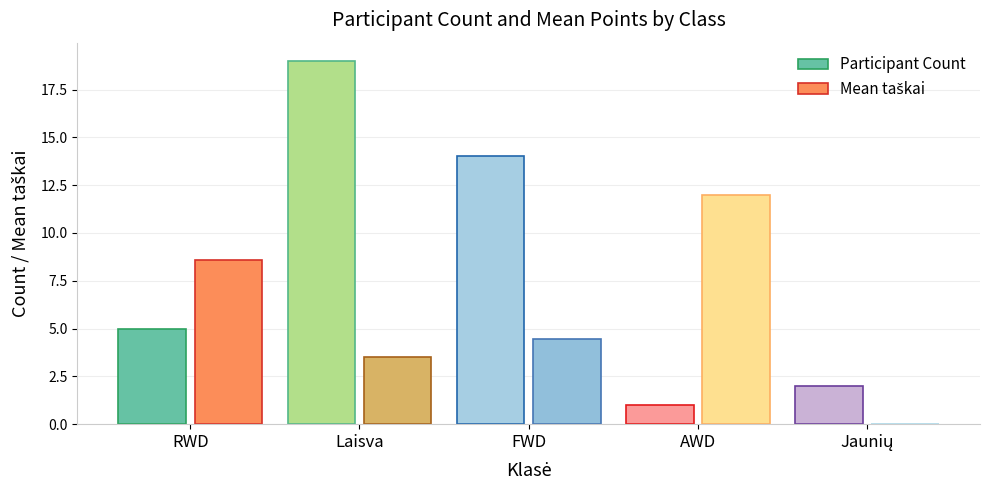

Which label corresponds to the largest value in the chart?

Laisva